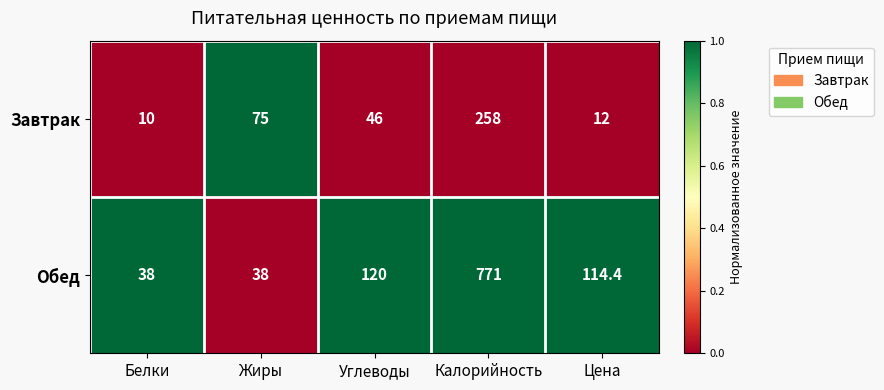

At which label does Завтрак first exceed 46?

Жиры